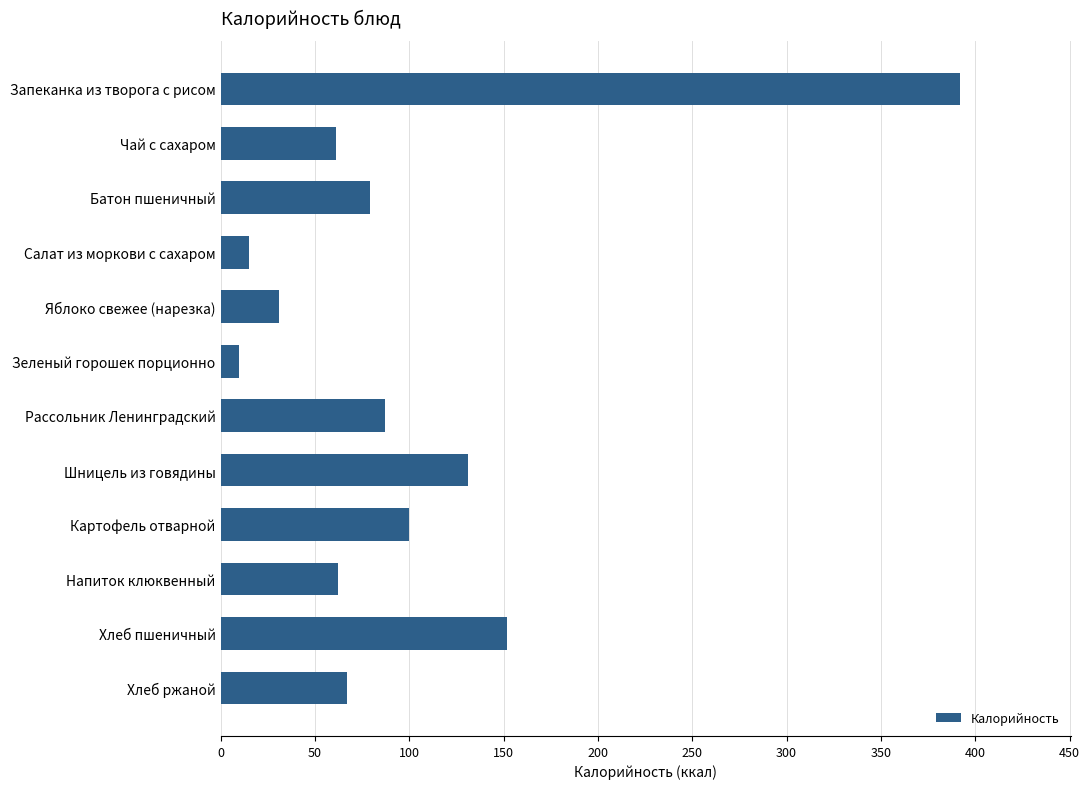

What is the average value?

99